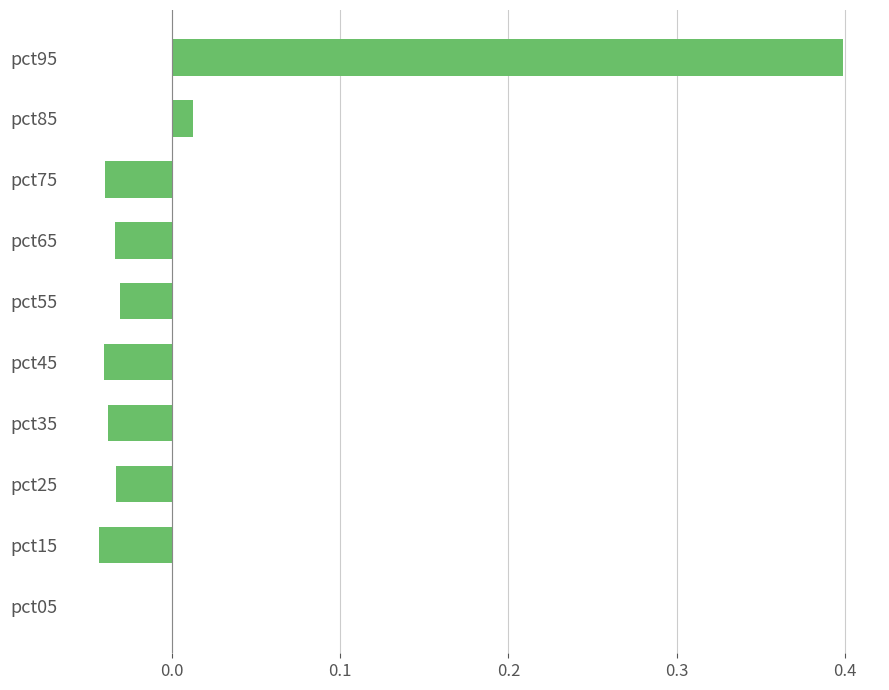

What is the change in value from pct15 to pct85?

+0.1